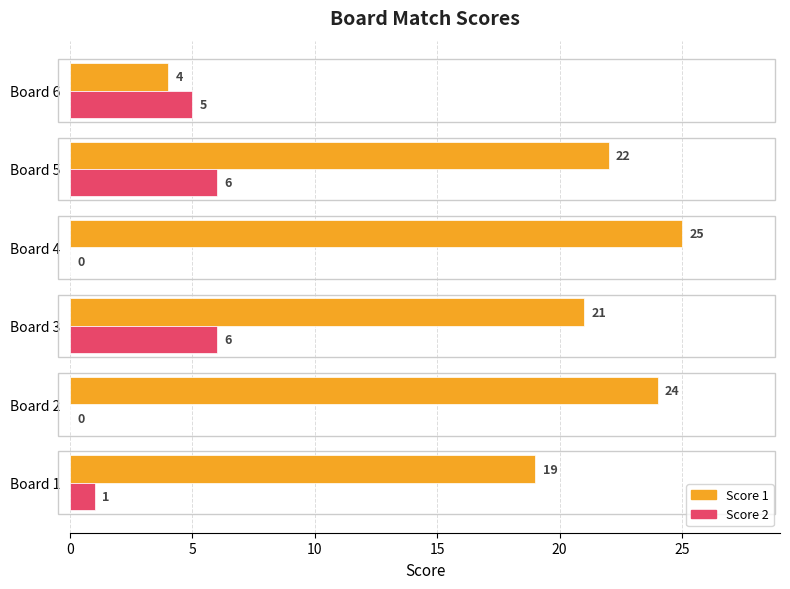

What is the sum of all Score 1 values?

115